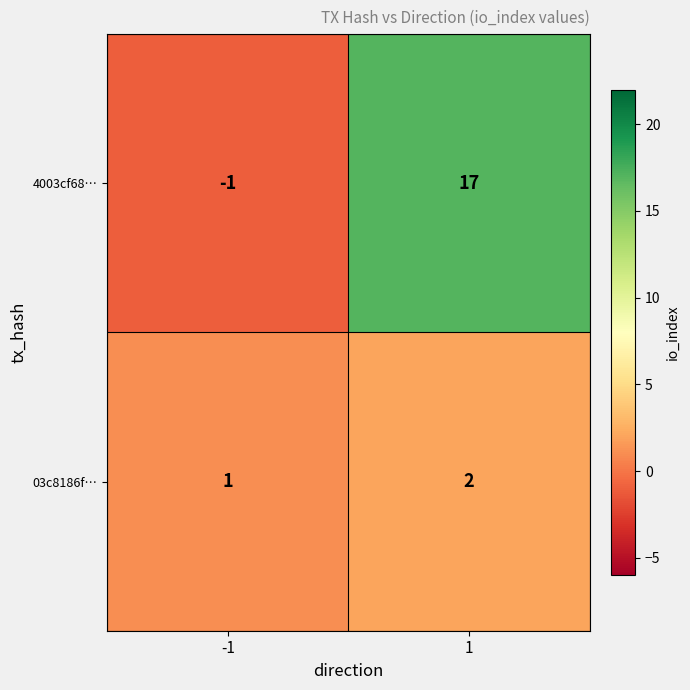

Which series has the largest total across all categories?

4003cf68…